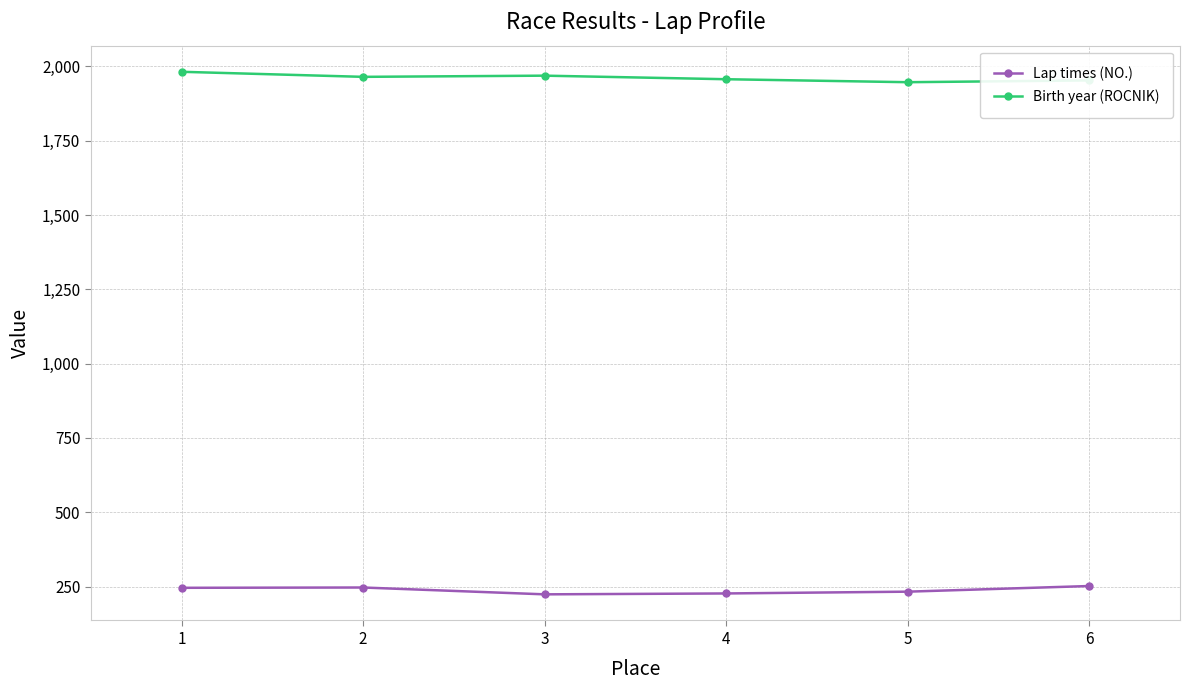

What is the spread (max minus min) of values at 4?

1730